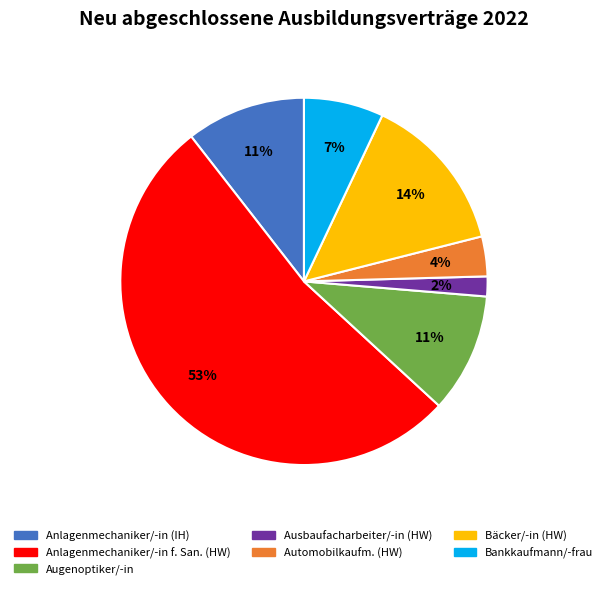

Count the number of slices in the pie.

7